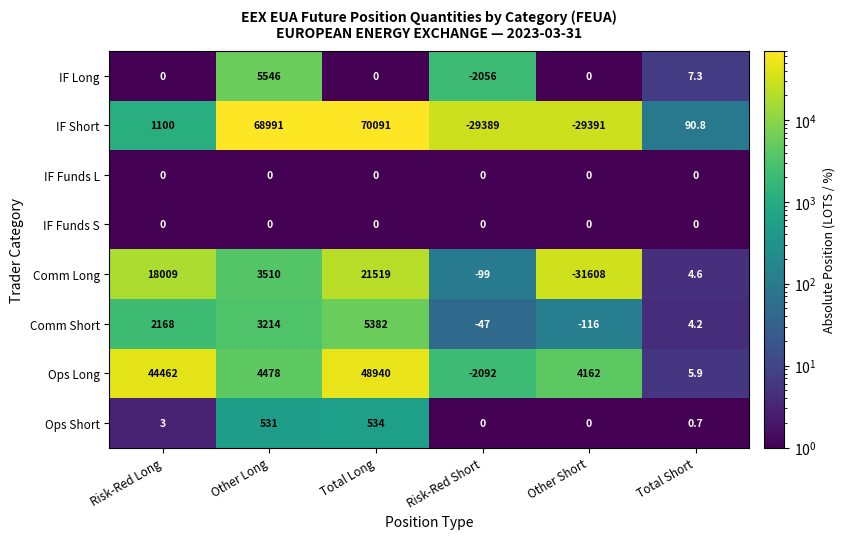

What is the smallest value displayed?

-31608.0